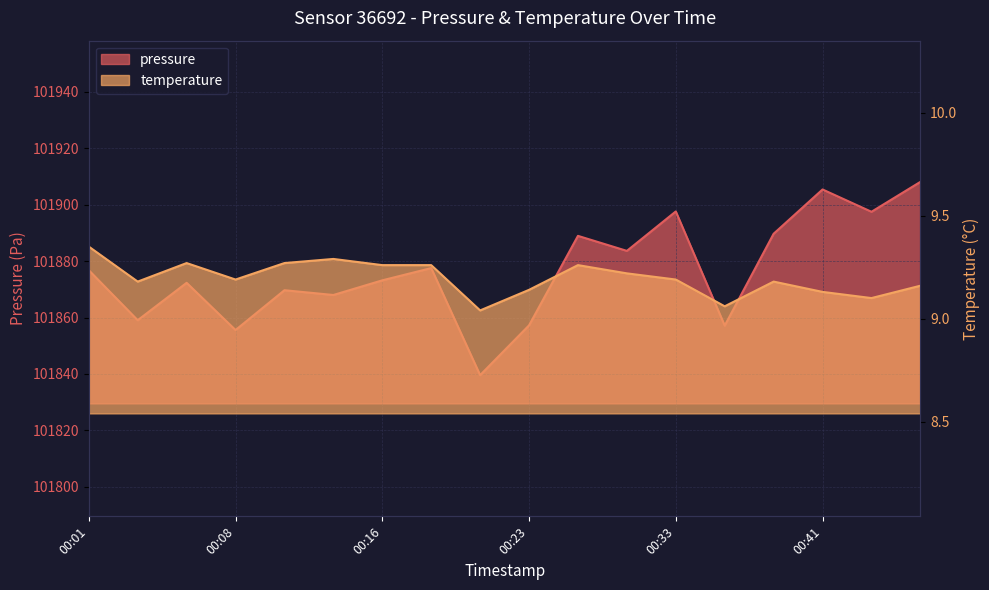

What is the total value across all series at 00:11?

101878.9